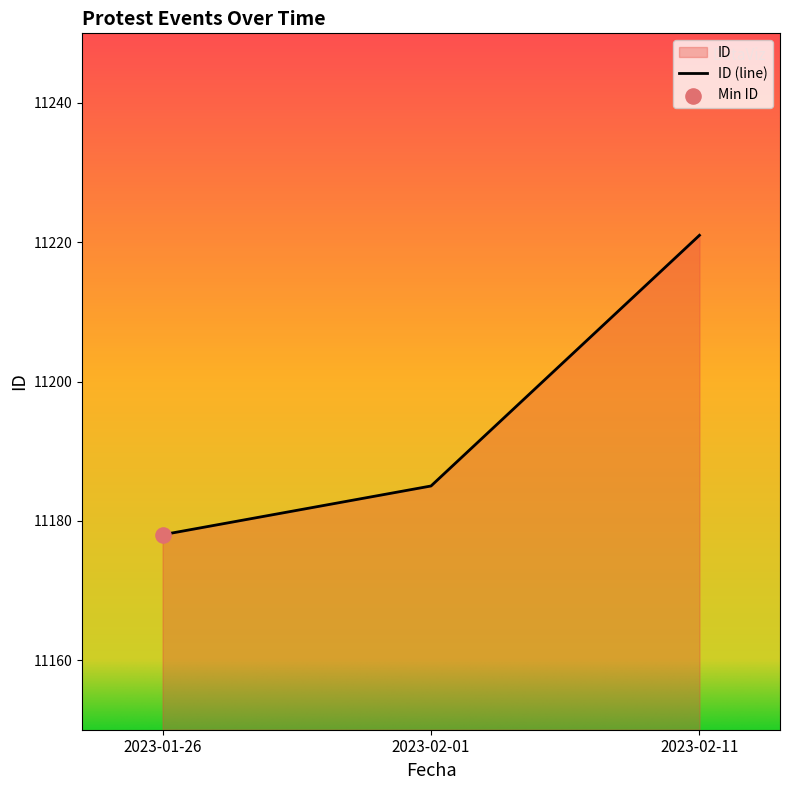

Between 2023-02-11 and 2023-02-01, which is larger?

2023-02-11